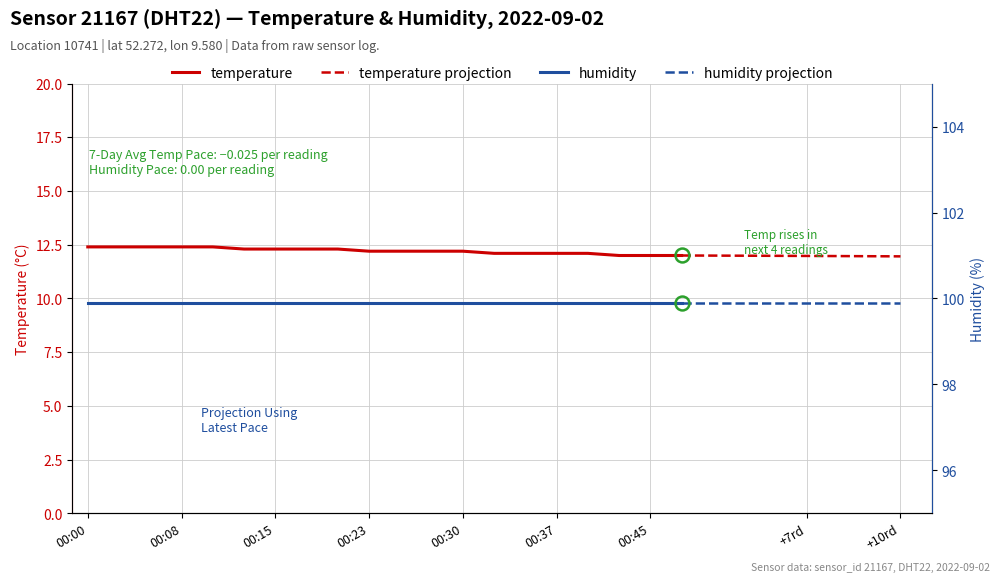

What is the maximum value shown in the chart?

12.4